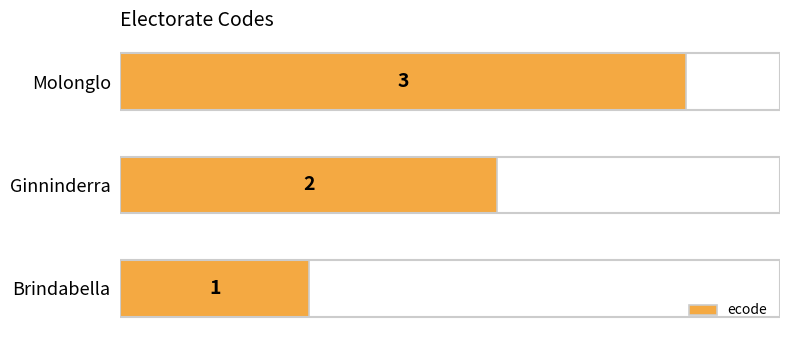

List the labels in order of value, largest first.

Molonglo, Ginninderra, Brindabella